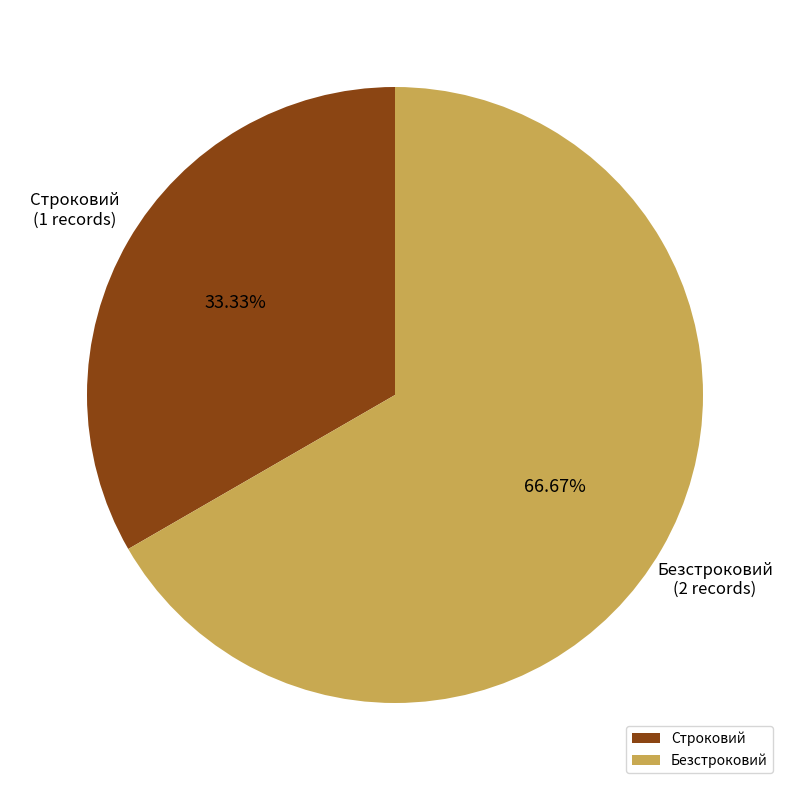

How much of the chart is everything except Безстроковий?

33.3%